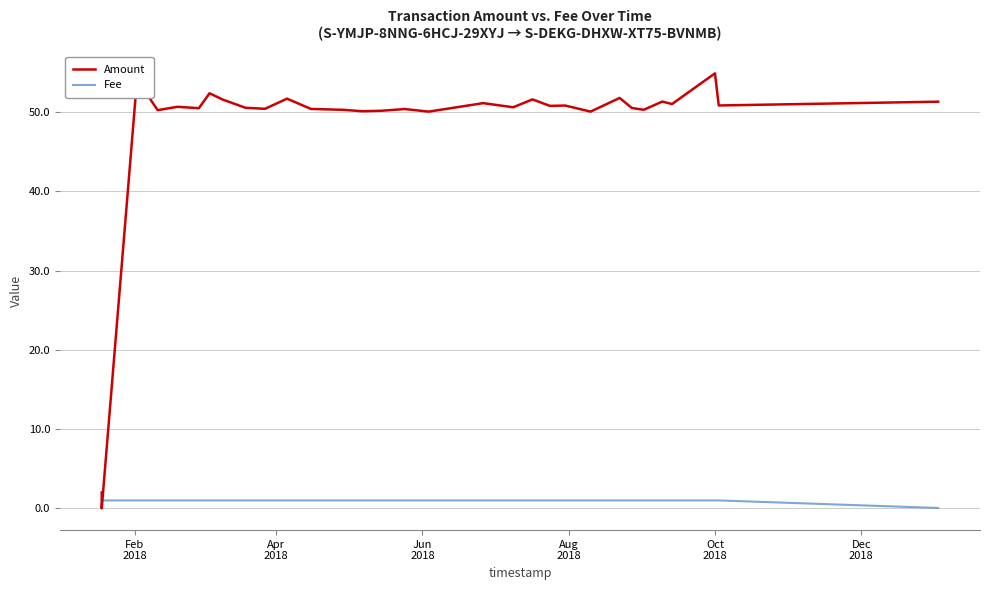

True or false: Fee and Amount cross at least once.

True